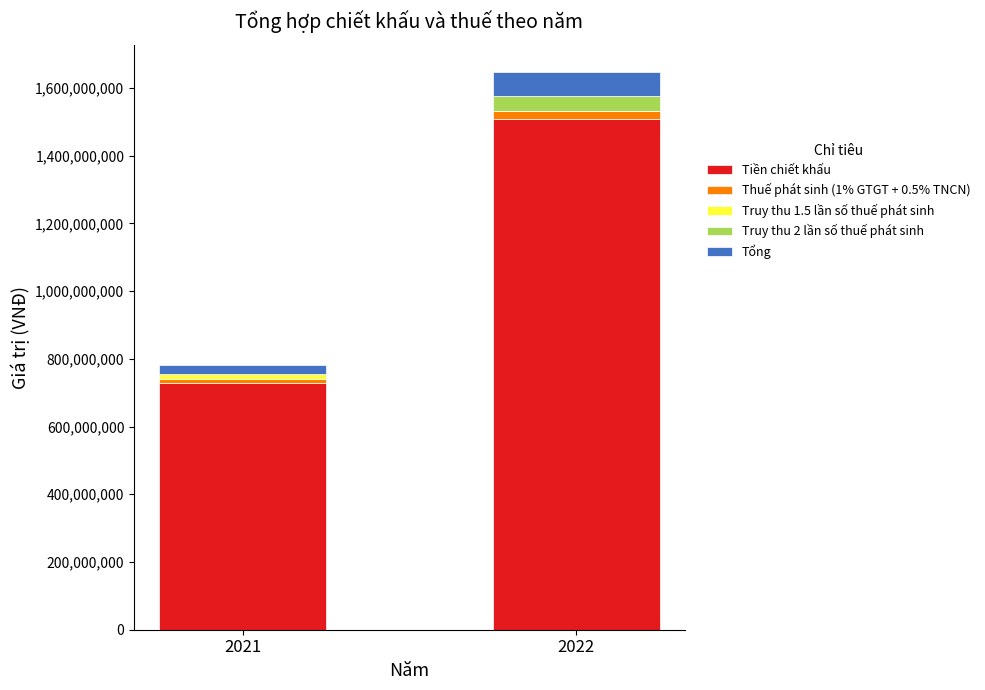

The value of Tiền chiết khấu at 2022 is 1509907335.0. True or false?

True